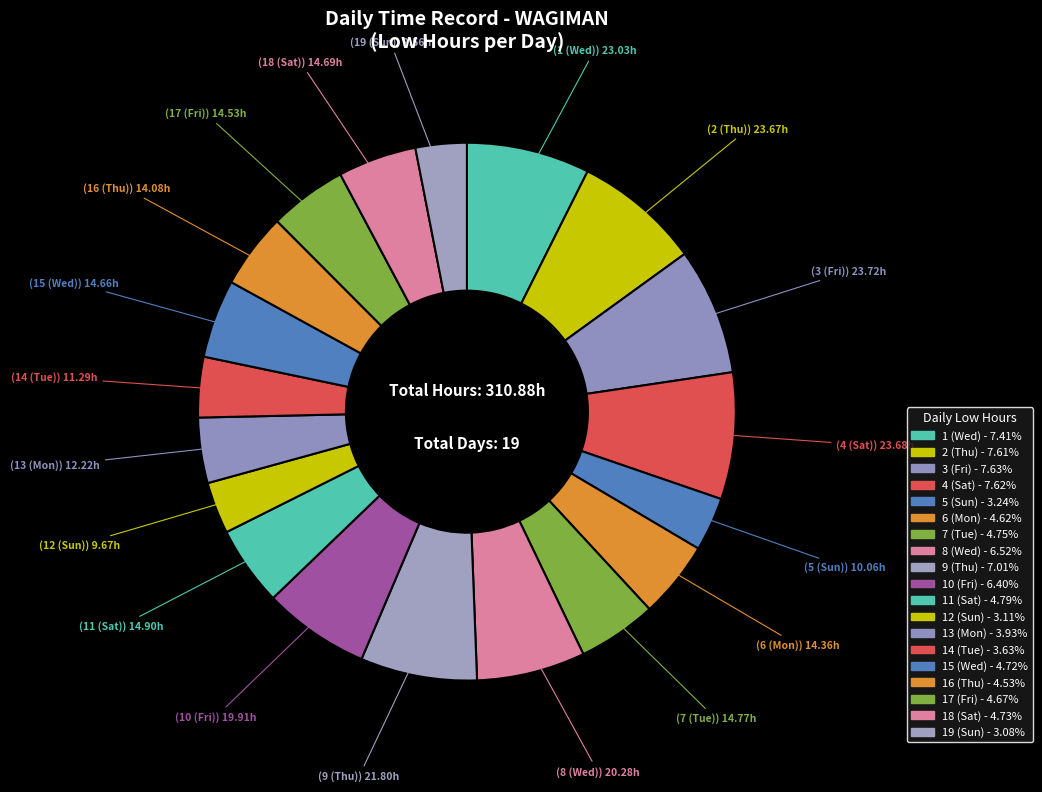

How many segments does this pie chart have?

19